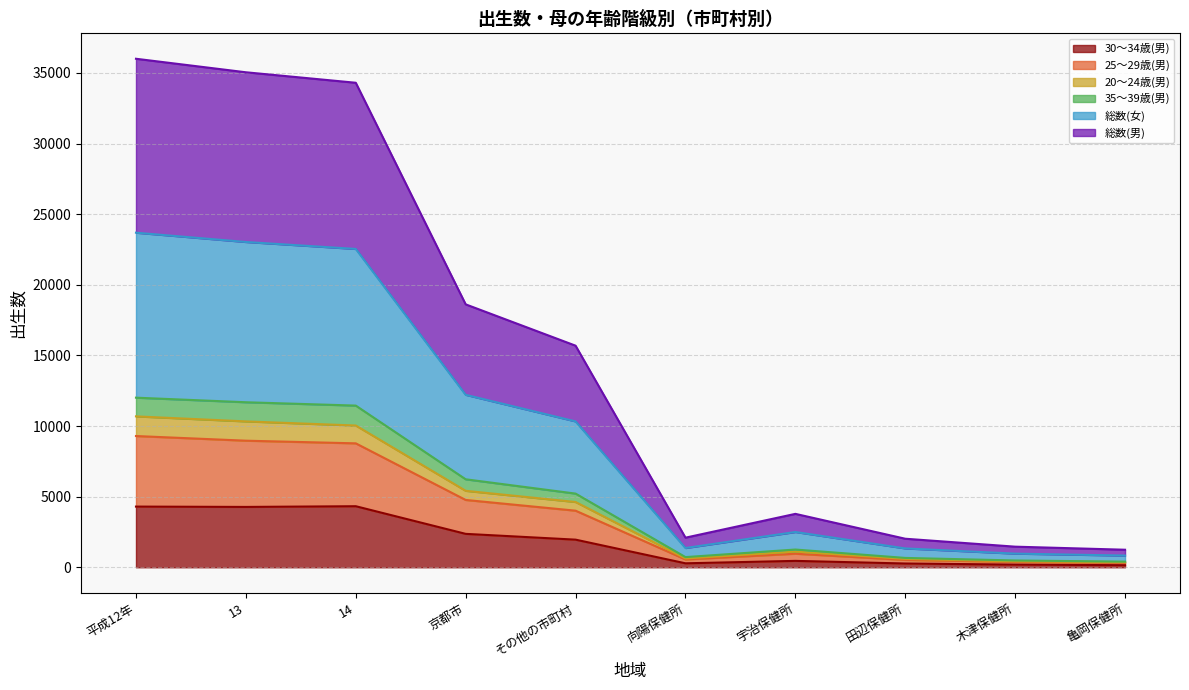

How many lines are shown in the chart?

6